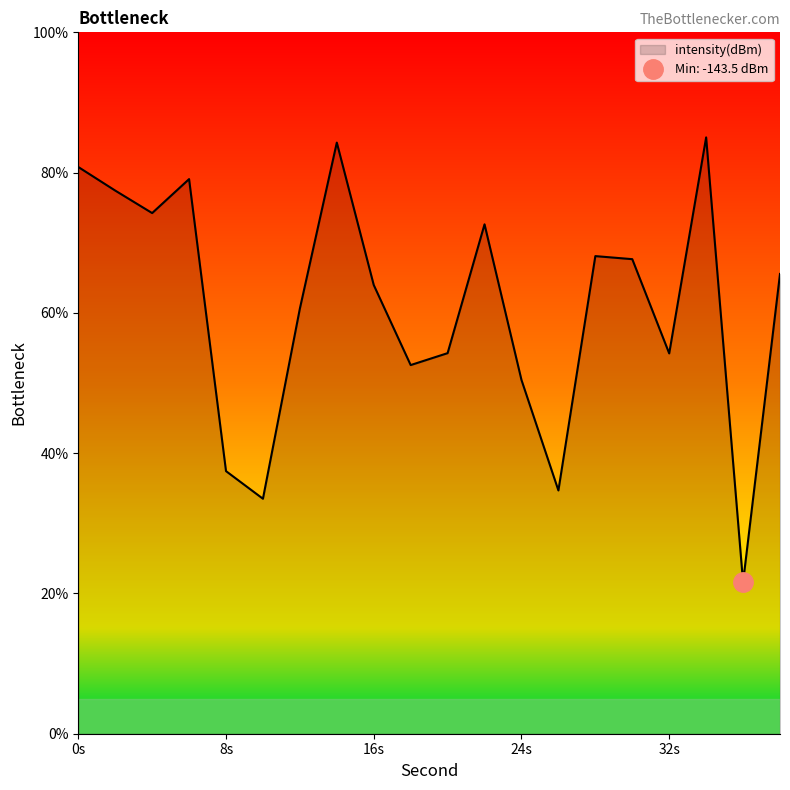

What is the change in value from 4 to 20?

-20.0